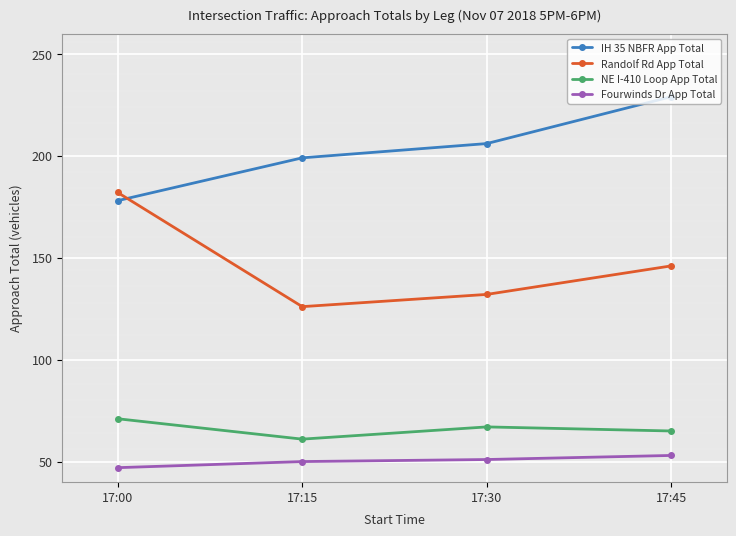

How many values in the Fourwinds Dr App Total series are below 51?

2